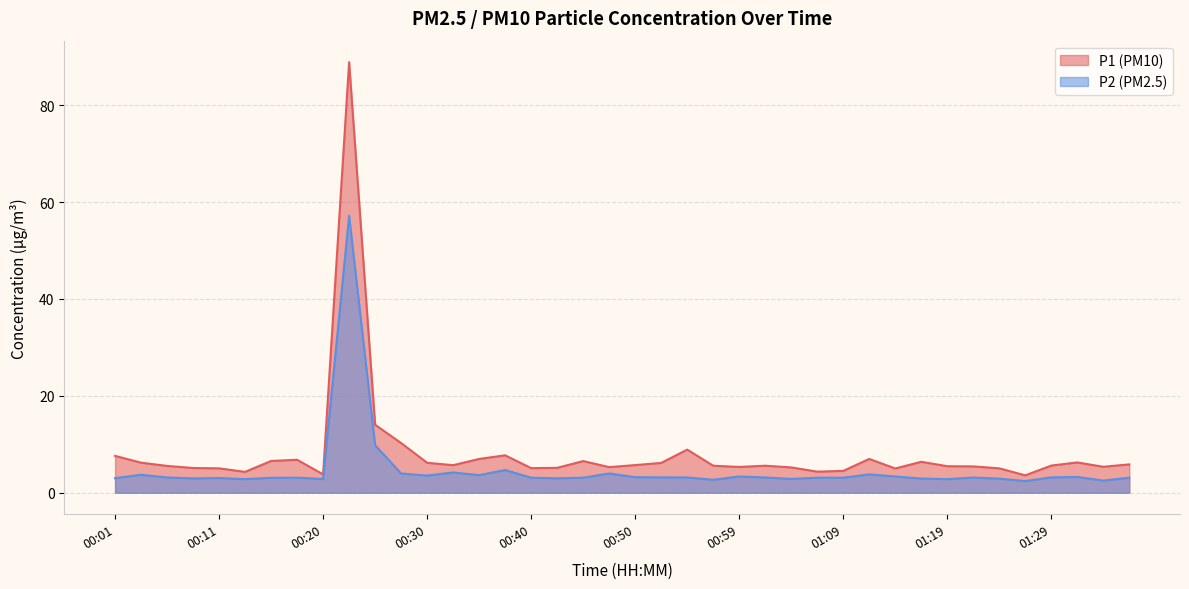

Which series has the largest total across all categories?

P1